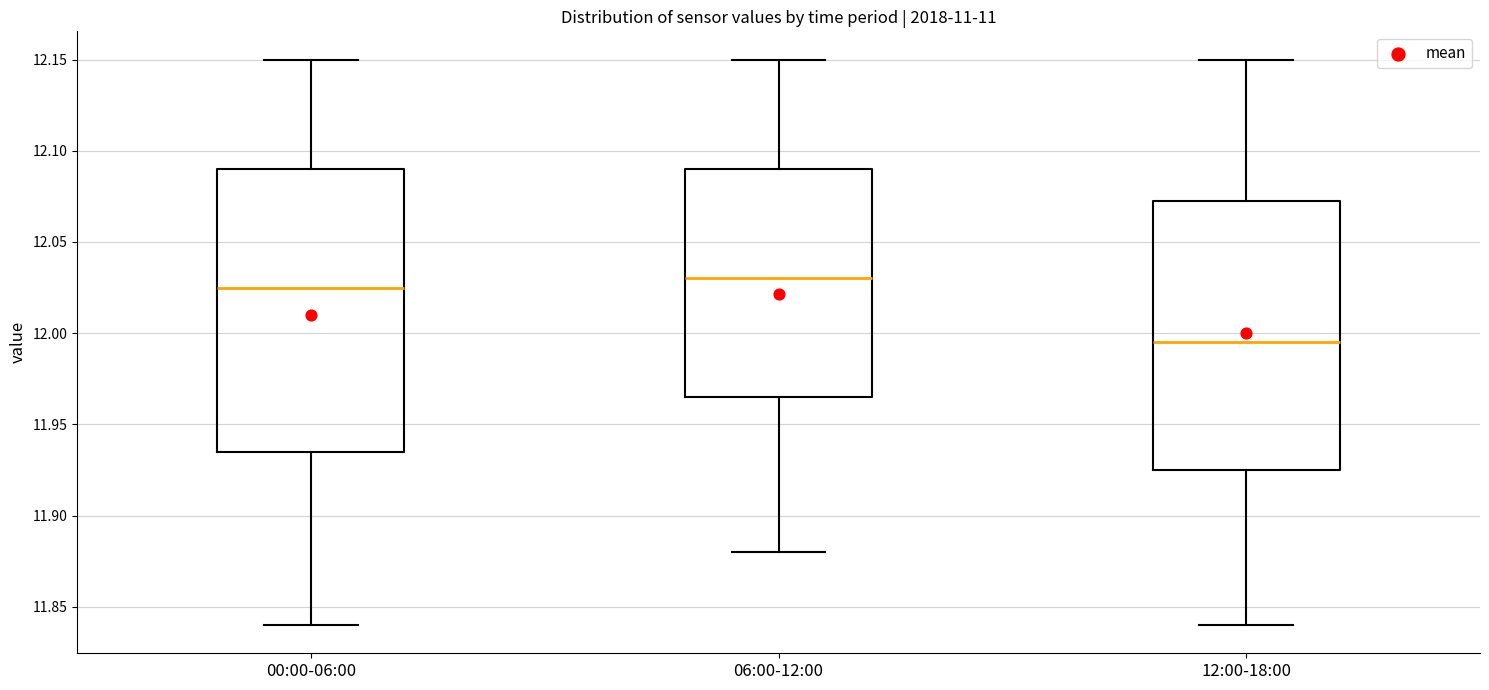

Where does the median line of the box for 12:00-18:00 sit on the y-axis? The values are not printed on the chart, so give them approximately, as read against the axis.

11.995